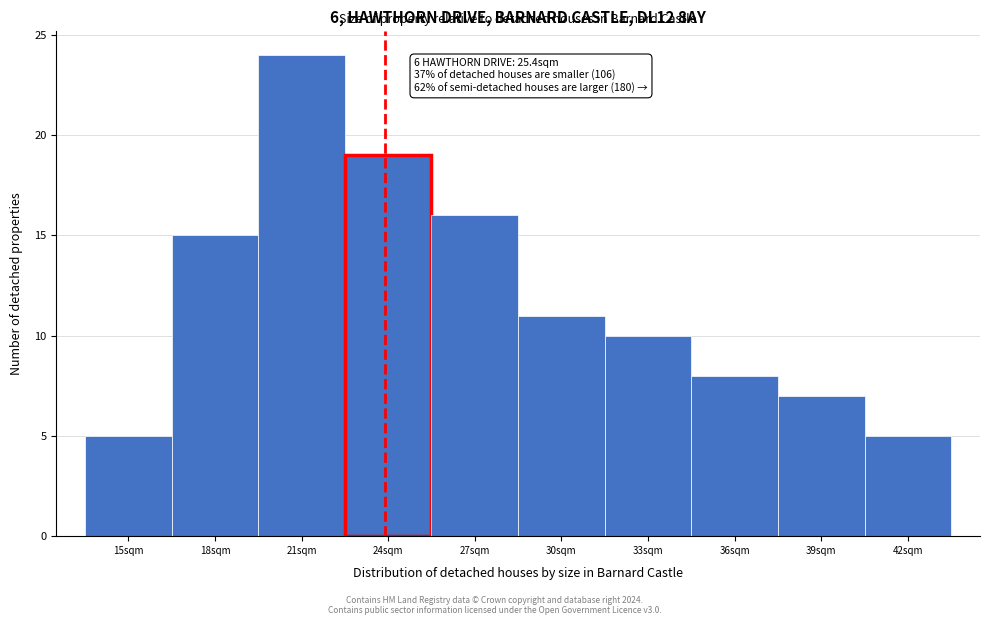

Reading right to left, transcribe all the data shown in this chart.

42sqm=5	39sqm=7	36sqm=8	33sqm=10	30sqm=11	27sqm=16	24sqm=19	21sqm=24	18sqm=15	15sqm=5